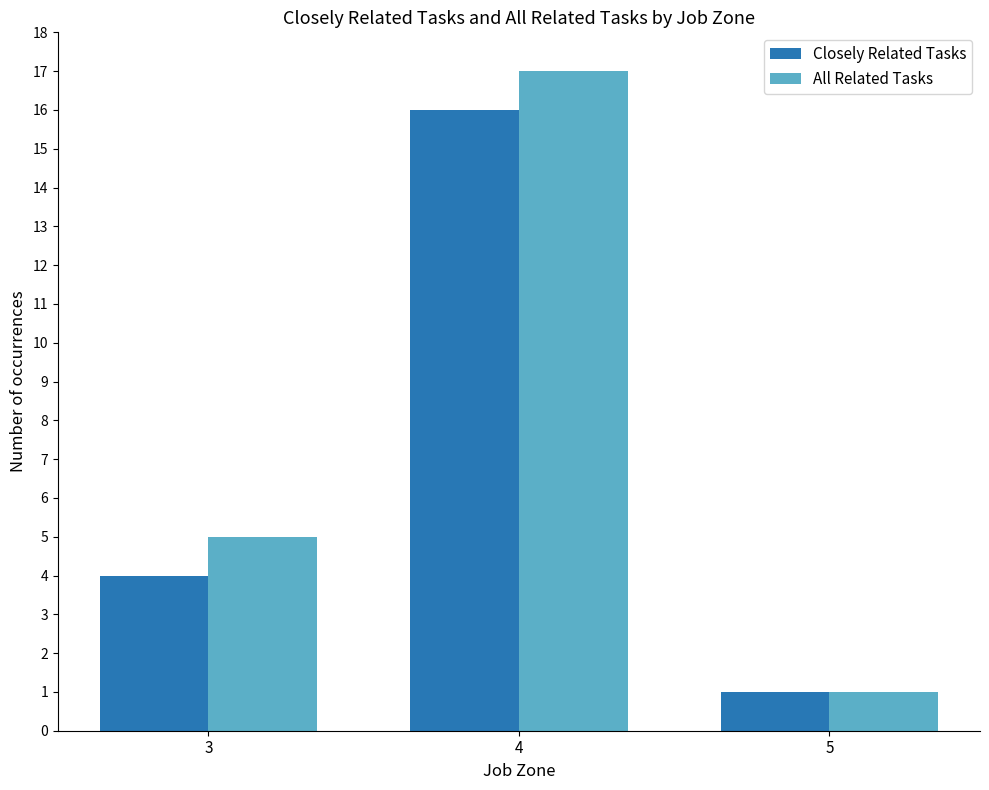

Which series changed the most between 3 and 5?

All Related Tasks